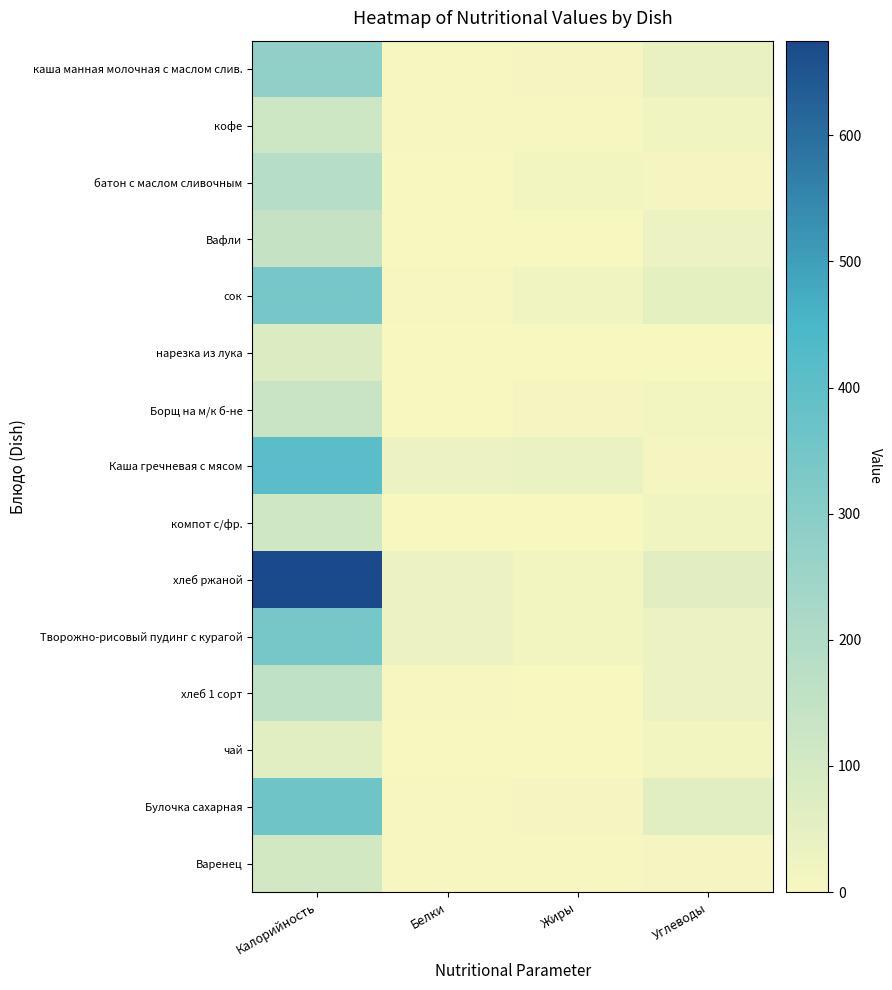

Which series has the largest range (max minus min)?

хлеб ржаной